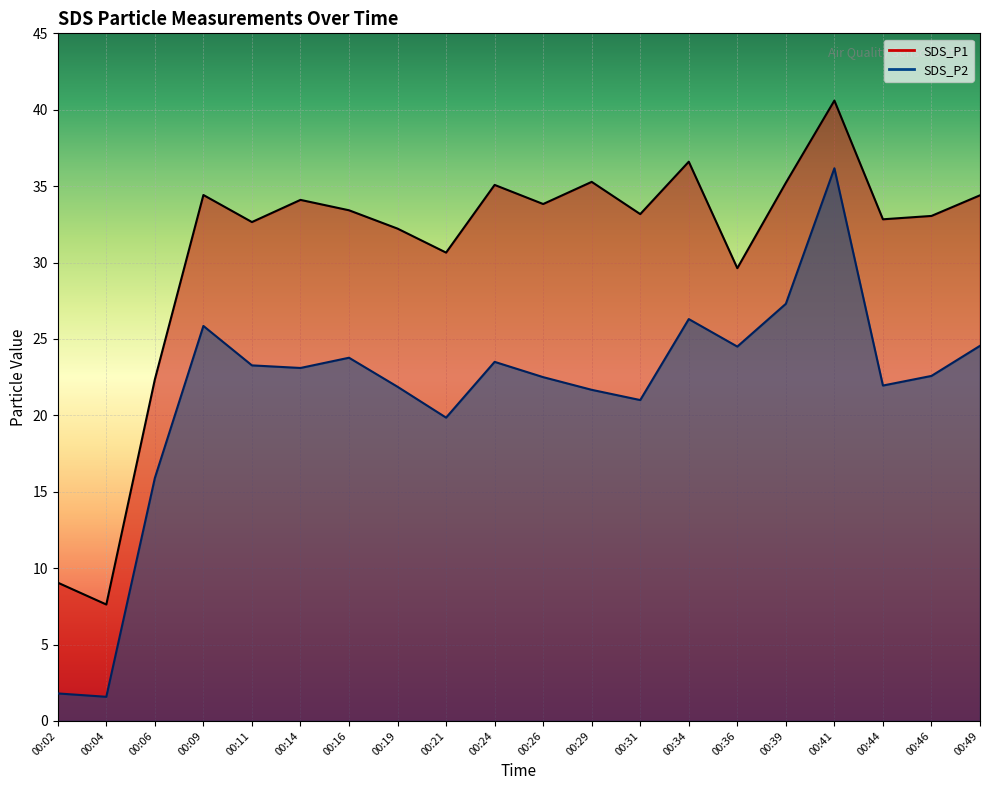

True or false: SDS_P2 and SDS_P1 cross at least once.

False